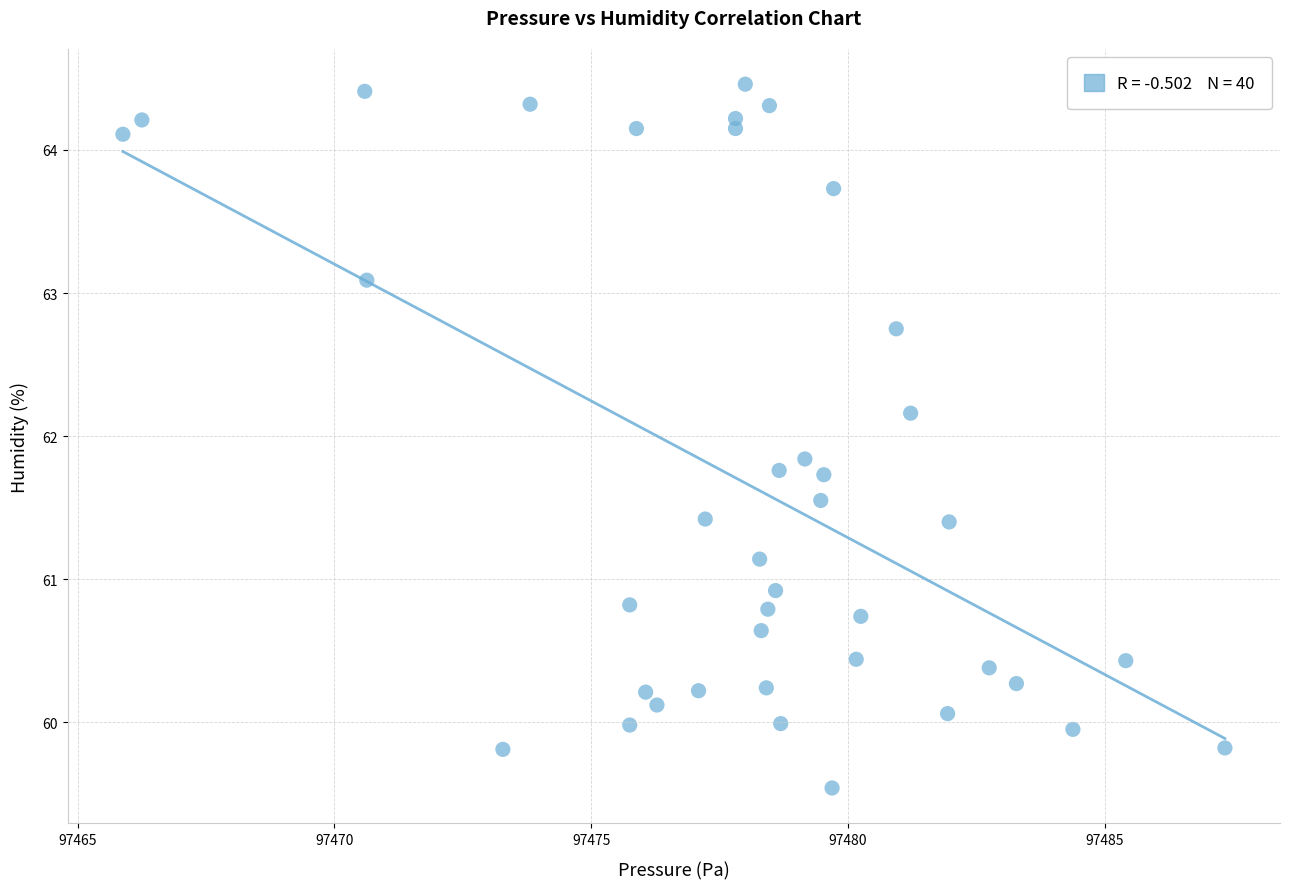

What is the range of Y values (max minus min)?

4.9